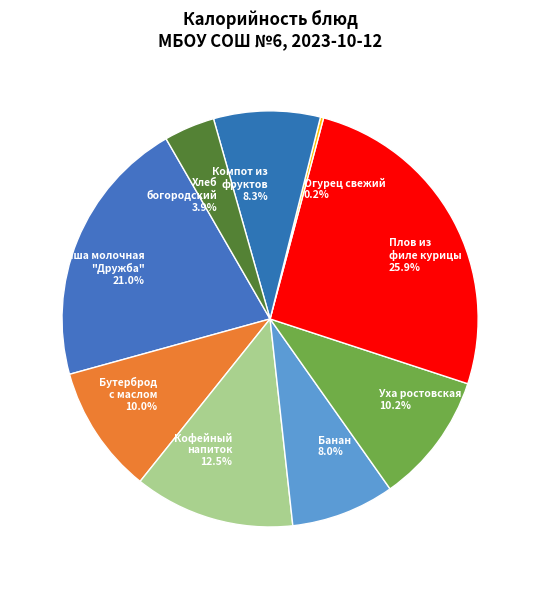

Which has a higher value, Банан or Каша молочная "Дружба"?

Каша молочная "Дружба"